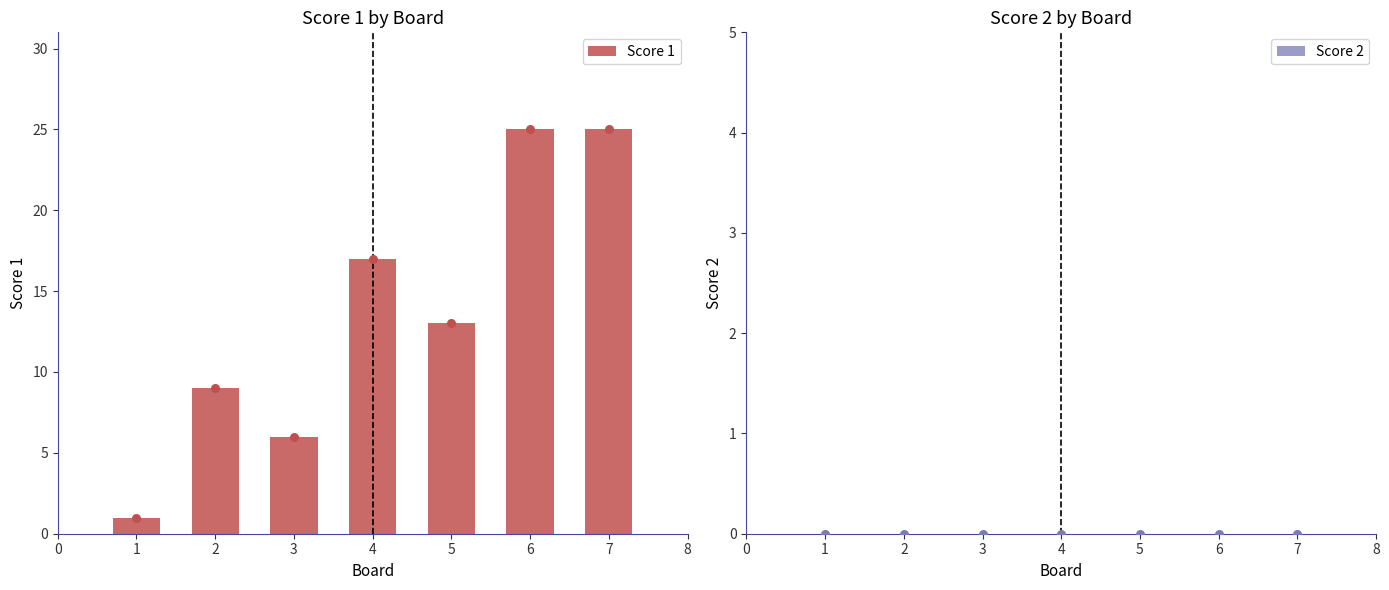

Which series reaches the maximum Y coordinate?

Score 1